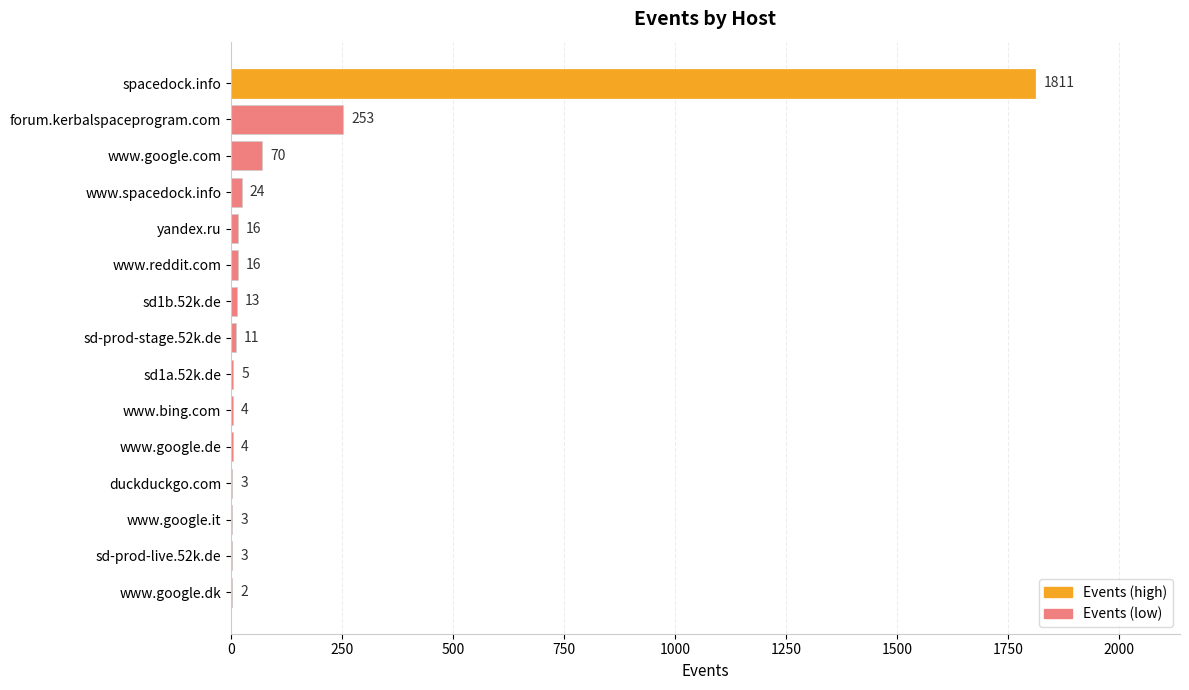

The chart shows a value of 11 at sd-prod-stage.52k.de. True or false?

True